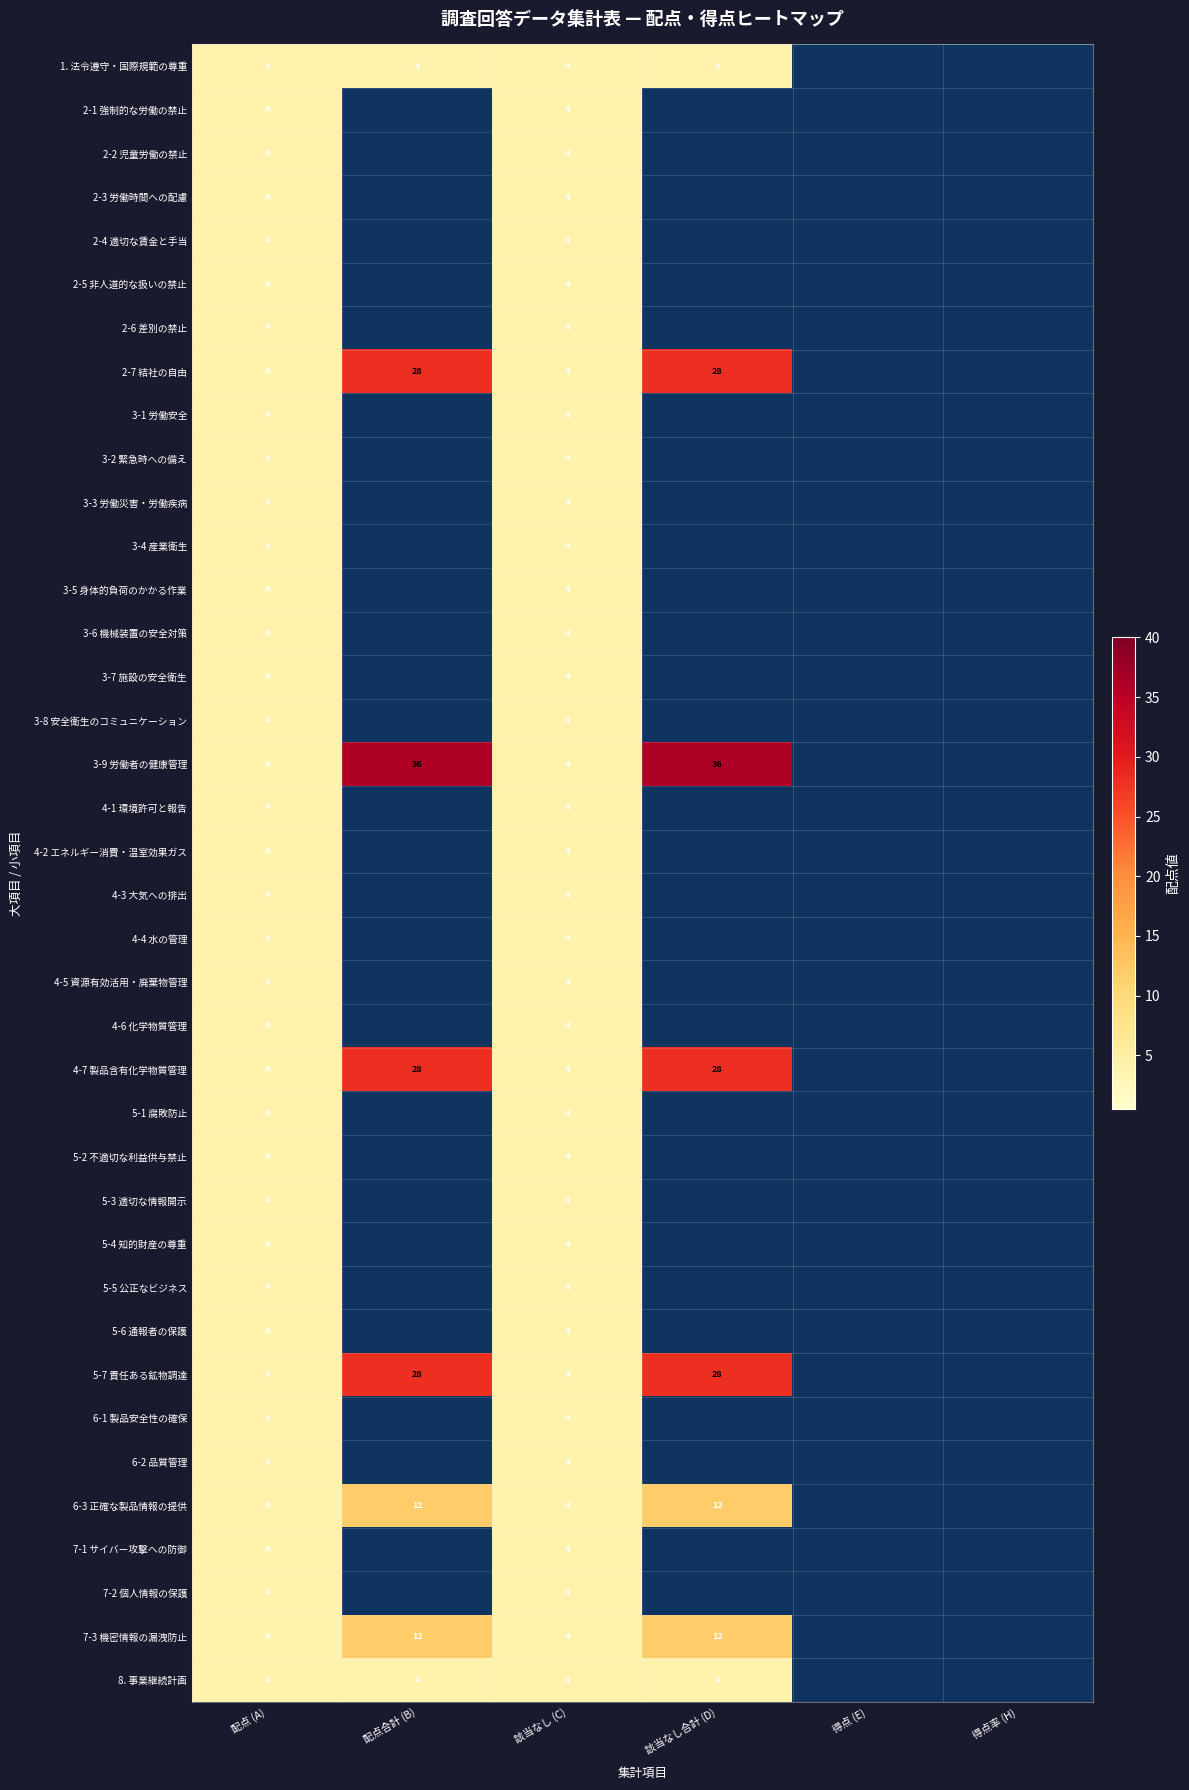

What is the sum of the 4-7 製品含有化学物質管理 values at 該当なし (C) and 配点合計 (B)?

32